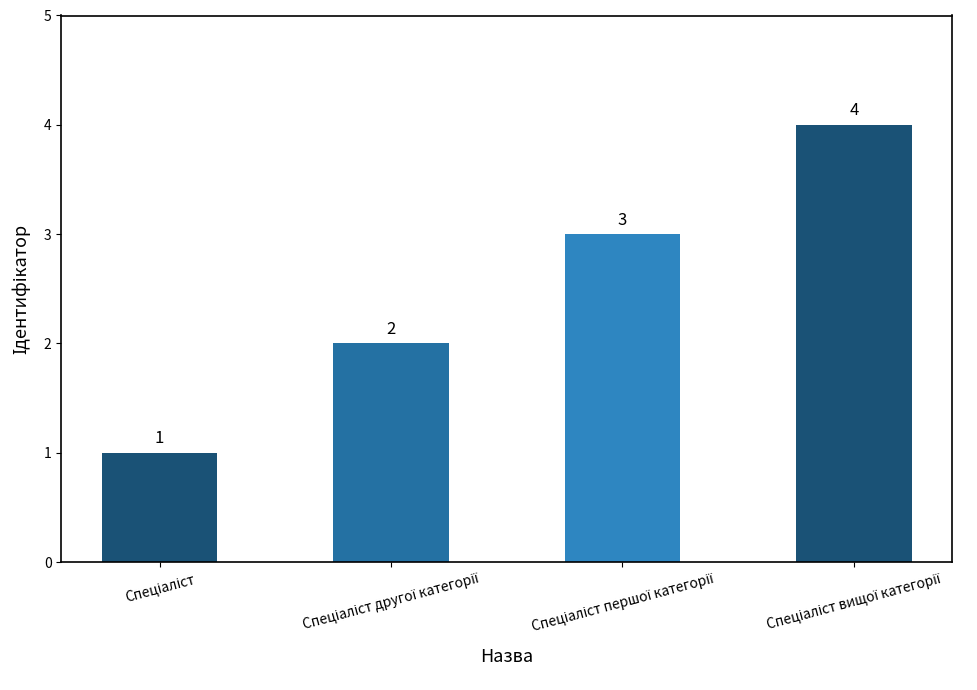

Reading left to right, extract all data points from this chart.

1	2	3	4